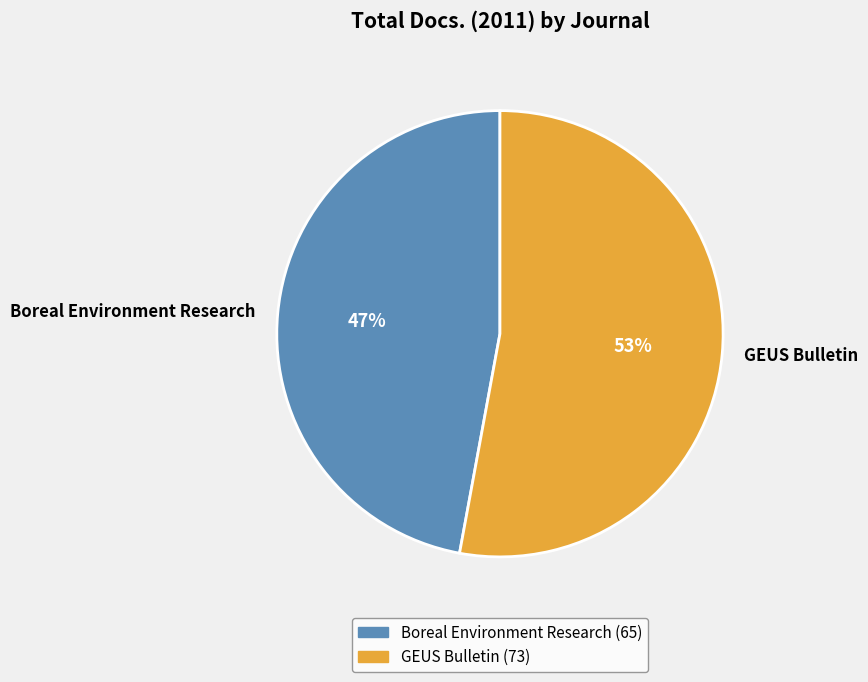

To the nearest percent, what is the difference between the largest and smallest slice percentages?

6%